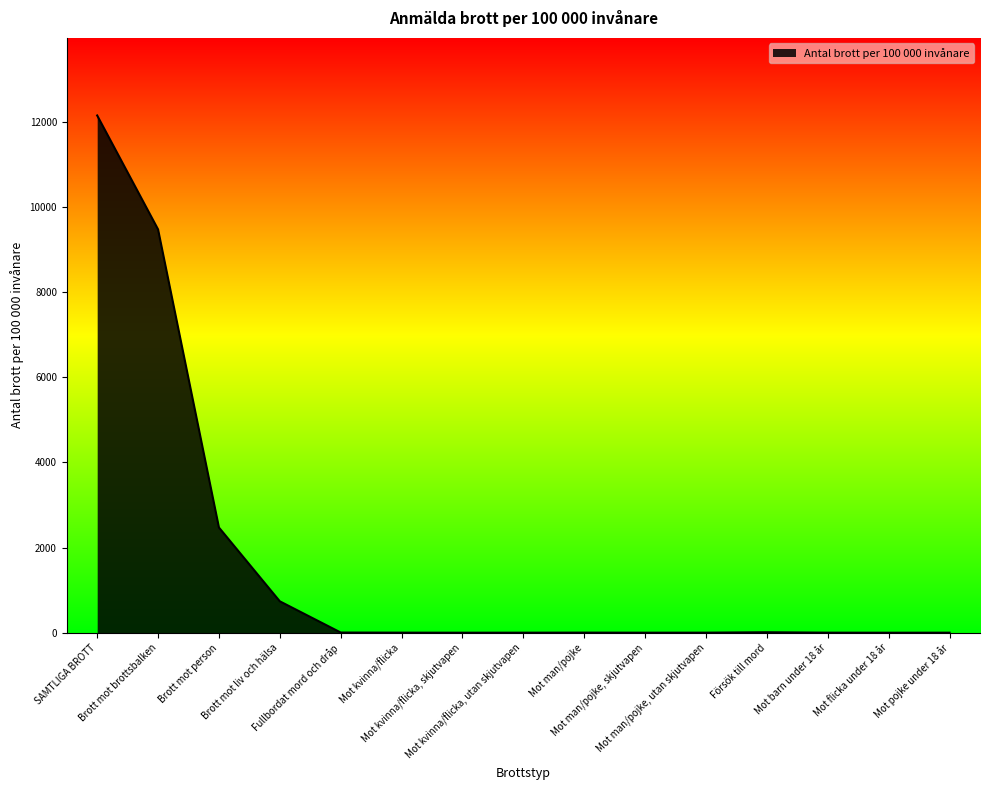

What is the difference between the maximum and minimum values?

12147.4